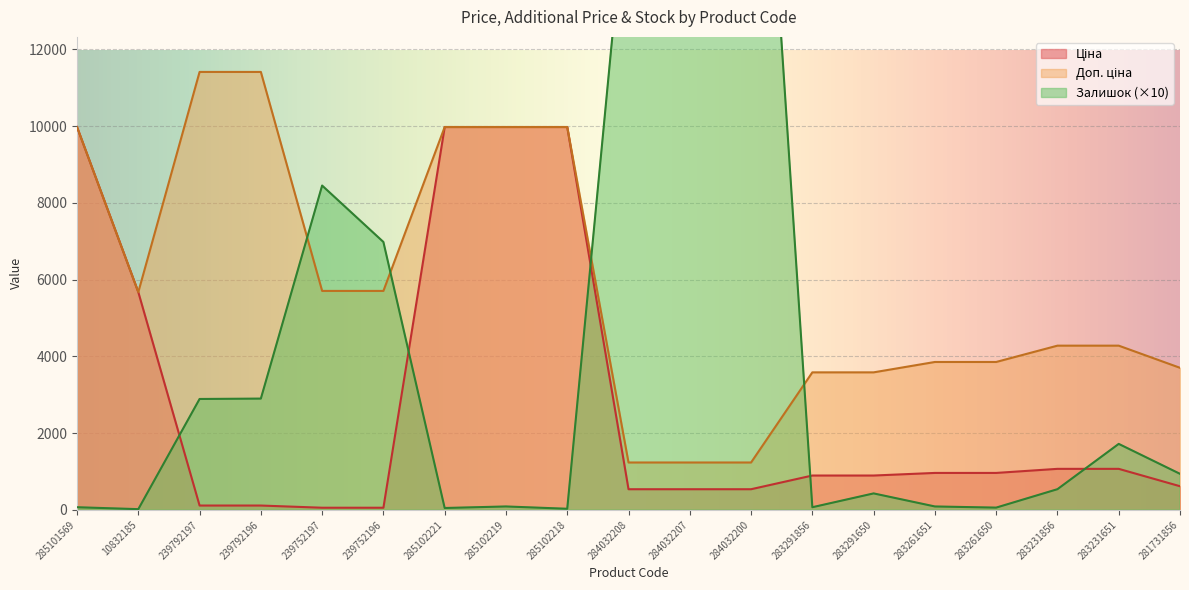

What are all the series names shown in the legend?

Ціна, Доп. ціна, Залишок